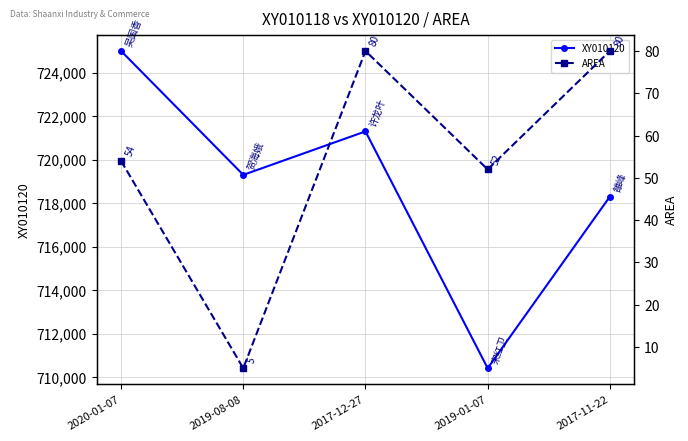

Is it true that XY010120 equals 962489 at 2019-01-07?

False